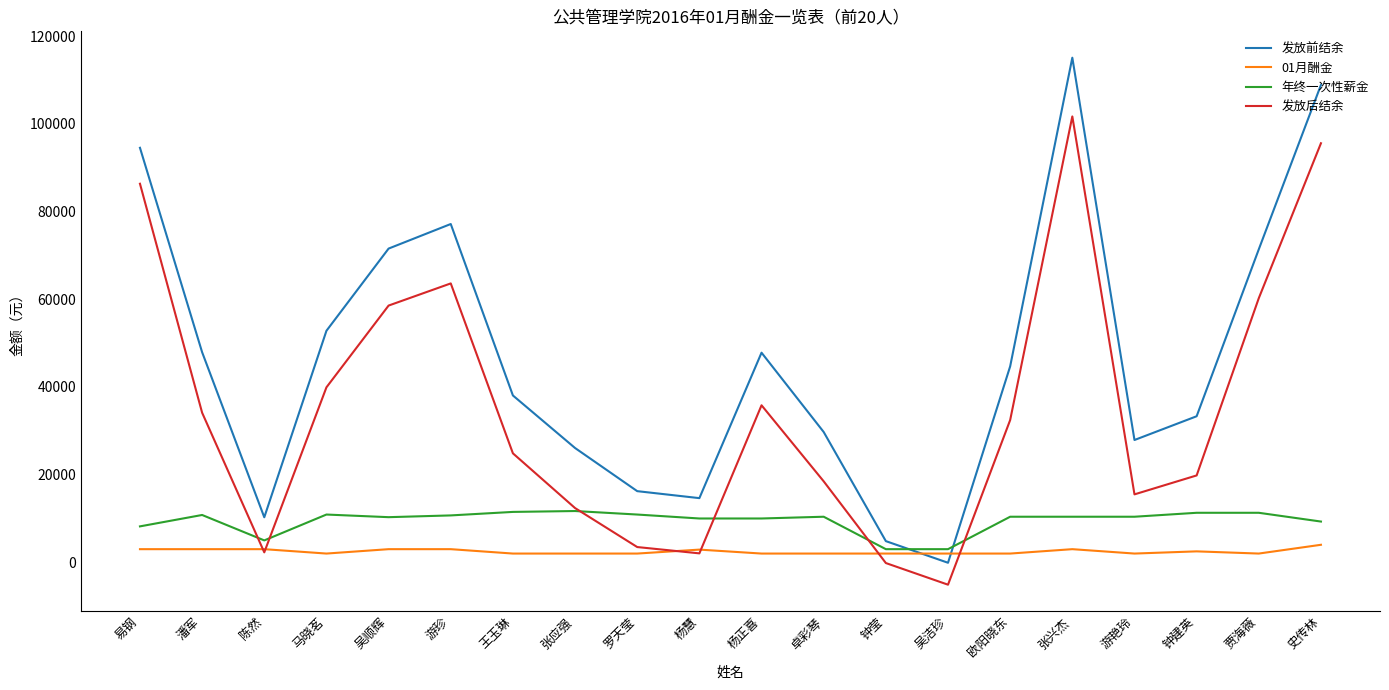

Which series changed the most between 陈然 and 马晓茗?

发放前结余